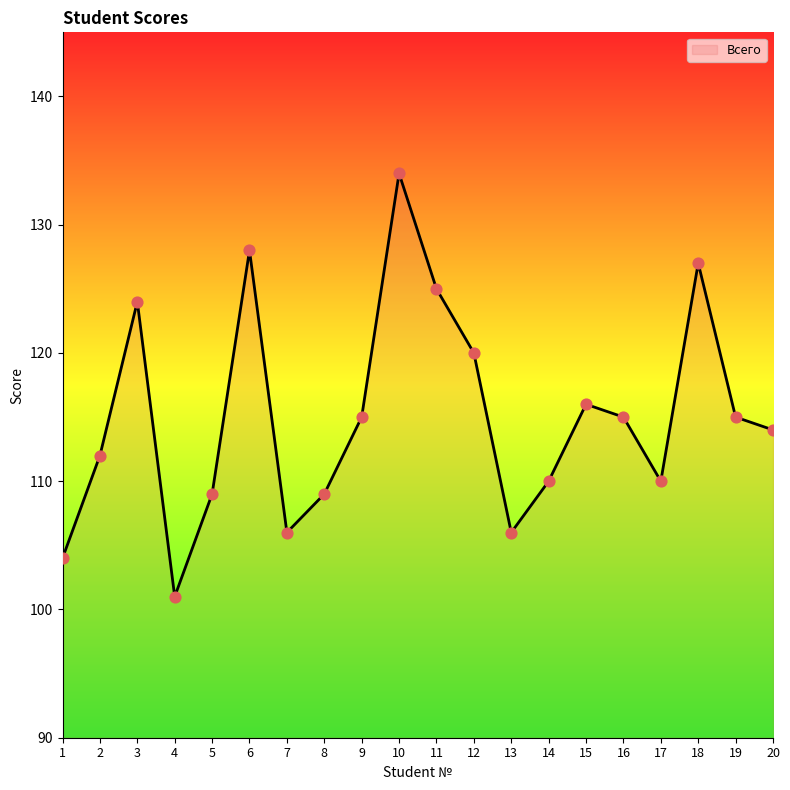

What is the change in value from 6 to 8?

-19